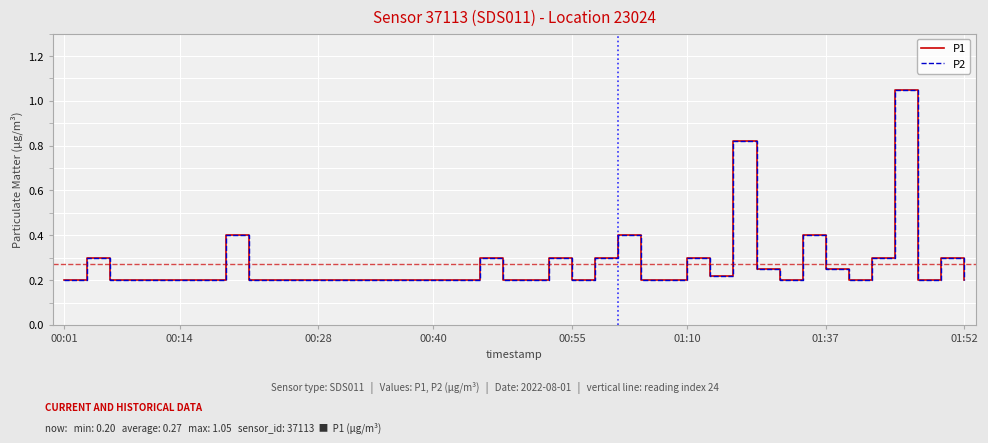

At which category does P2 reach its first local valley?

00:55